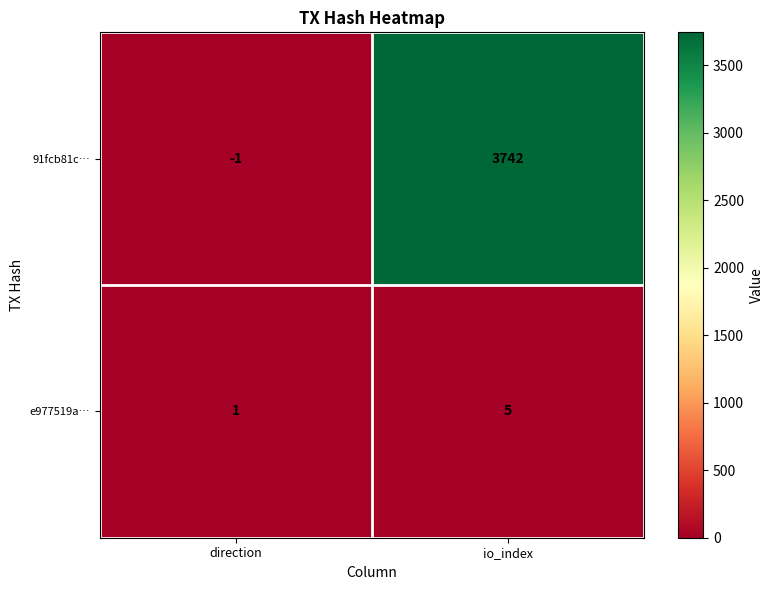

What value does the e977519a… series have at io_index?

5